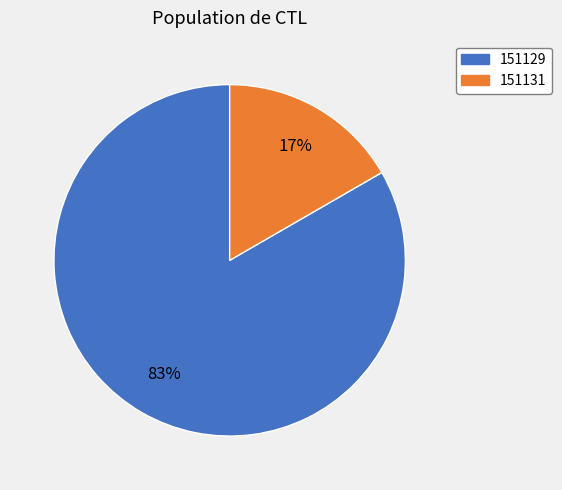

Count the number of slices in the pie.

2